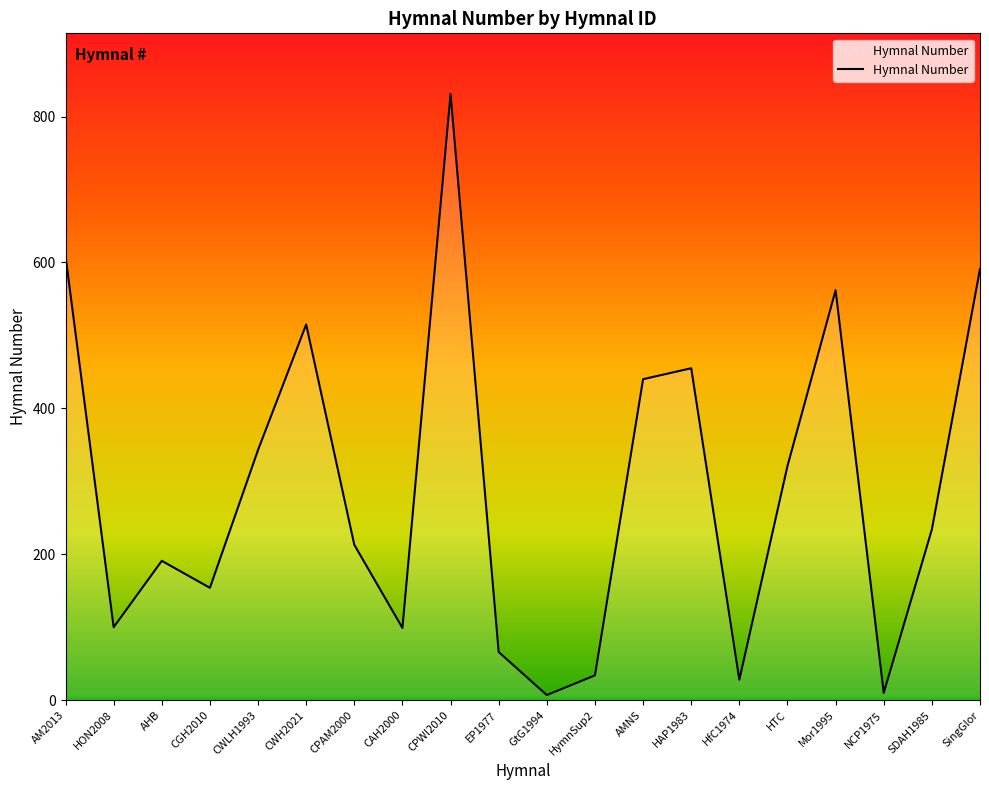

What is the difference between the maximum and minimum values?

824